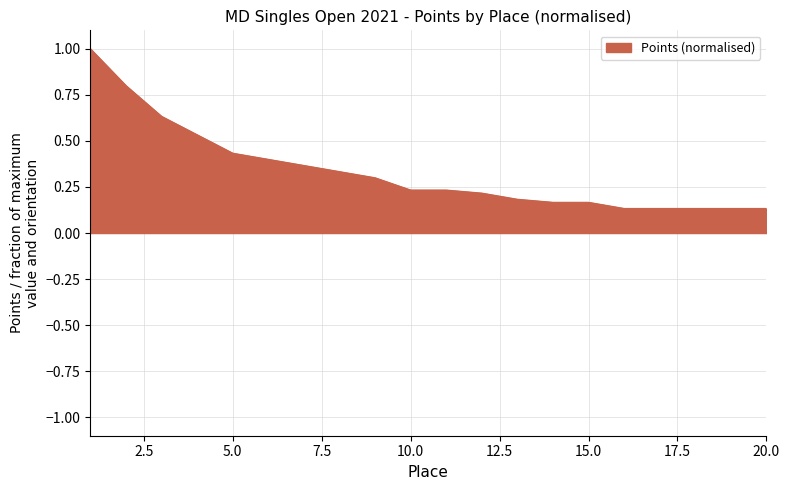

Count the values in the range 0 to 1.

20